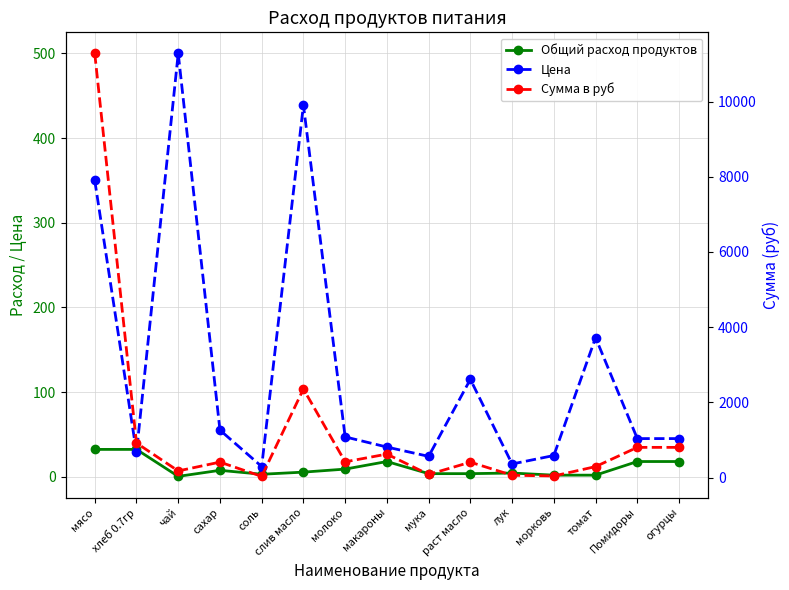

What is the sum of the Сумма в руб values at макароны and томат?

920.6